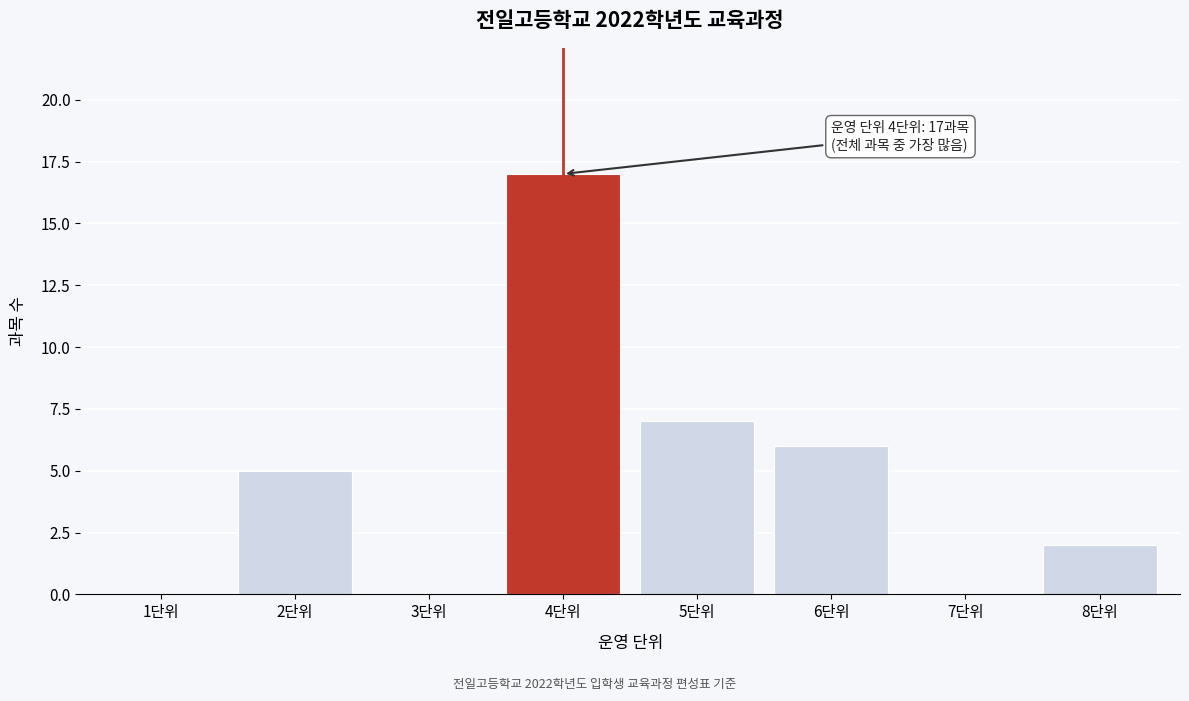

Reading left to right, what are all the values shown in this chart?

1단위=0	2단위=5	3단위=0	4단위=17	5단위=7	6단위=6	7단위=0	8단위=2